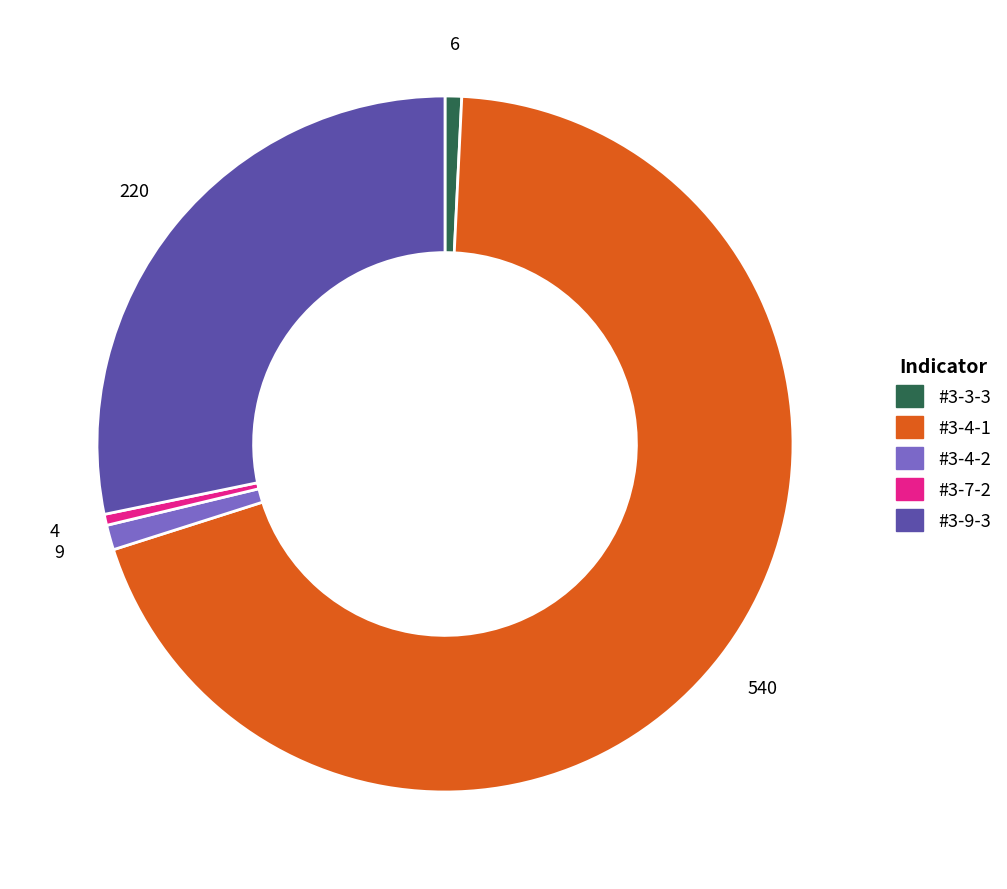

Combined, do #3-3-3 and #3-4-2 account for over 50%?

No